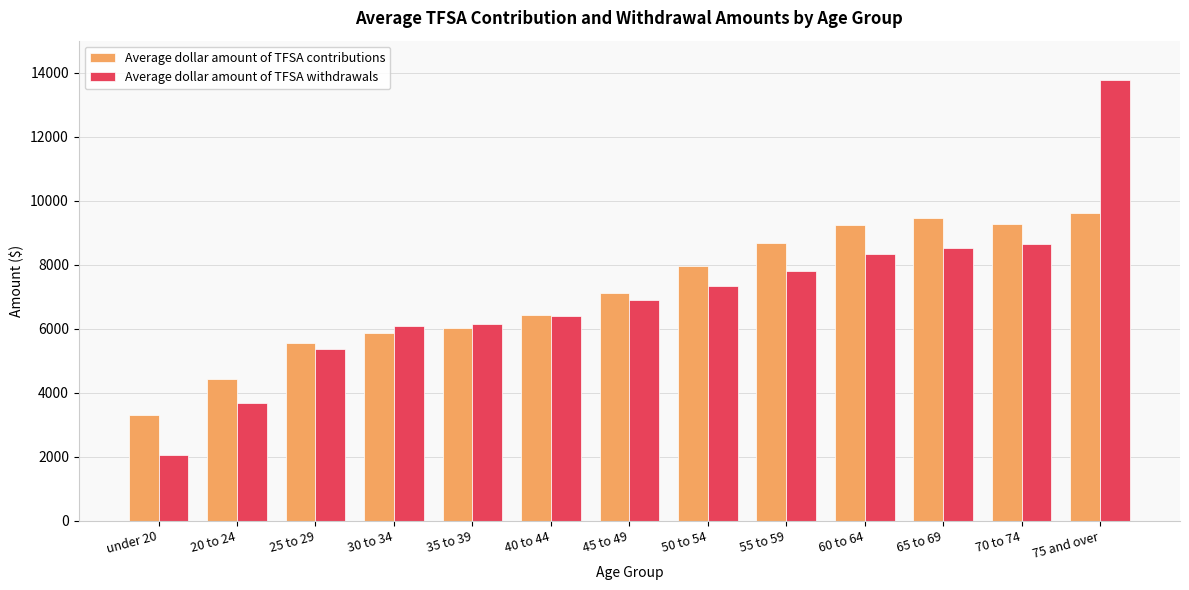

Where does the Average dollar amount of TFSA contributions series first go above 7129?

45 to 49